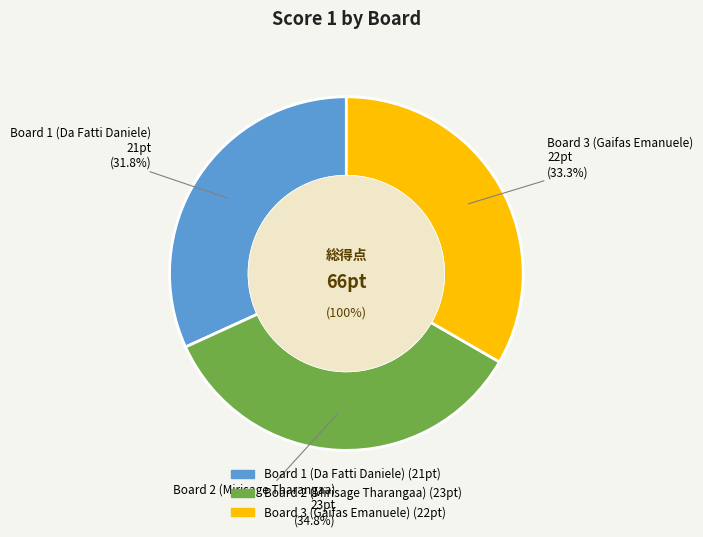

What is the largest slice in the pie chart?

Board 2 (Mirisage Tharangaa)